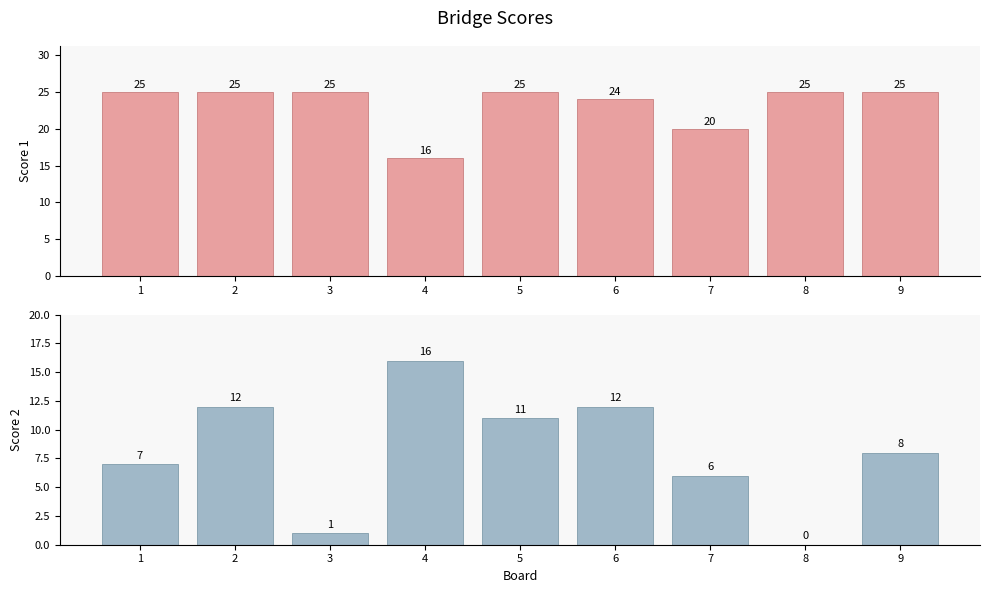

How many values in the Score 2 series exceed 8?

4